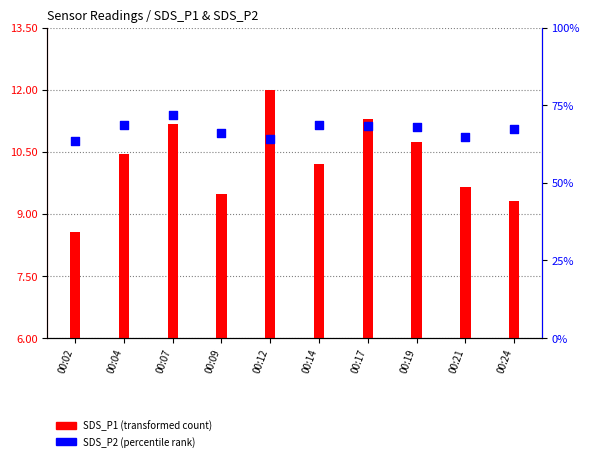

Which series has the largest Y range (max minus min)?

SDS_P2